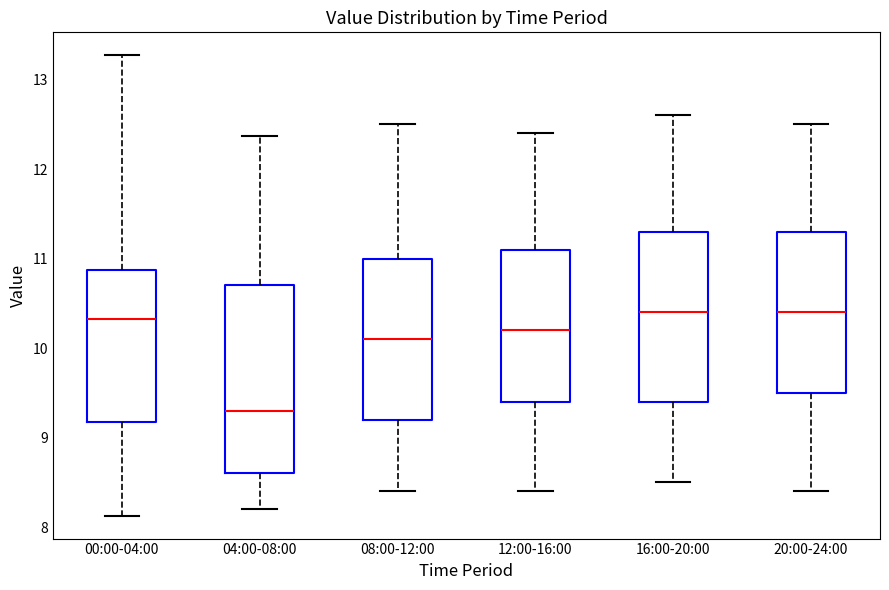

Reading left to right, read every box against the y-axis: the position of its median line, the range the box covers, and the ends of its whiskers. The values are not printed on the chart, so give them approximately, as read against the axis.

00:00-04:00: median 10.3, box 9.2 to 10.9, whiskers 8.1 to 13.3
04:00-08:00: median 9.3, box 8.6 to 10.7, whiskers 8.2 to 12.4
08:00-12:00: median 10.1, box 9.2 to 11.0, whiskers 8.4 to 12.5
12:00-16:00: median 10.2, box 9.4 to 11.1, whiskers 8.4 to 12.4
16:00-20:00: median 10.4, box 9.4 to 11.3, whiskers 8.5 to 12.6
20:00-24:00: median 10.4, box 9.5 to 11.3, whiskers 8.4 to 12.5